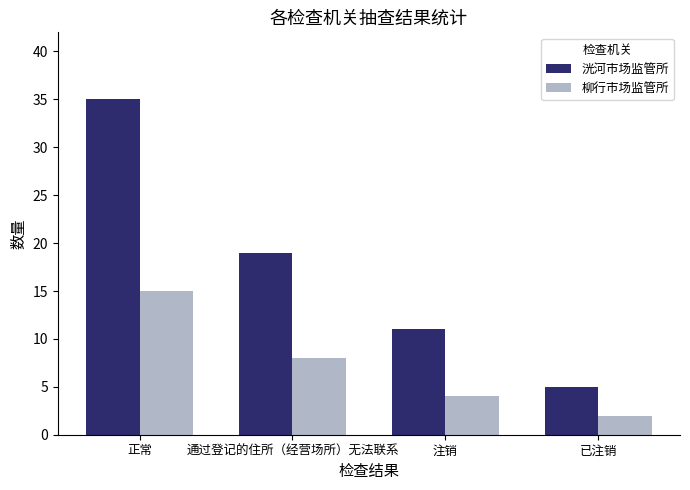

At which label does 洸河市场监管所 first exceed 19?

正常